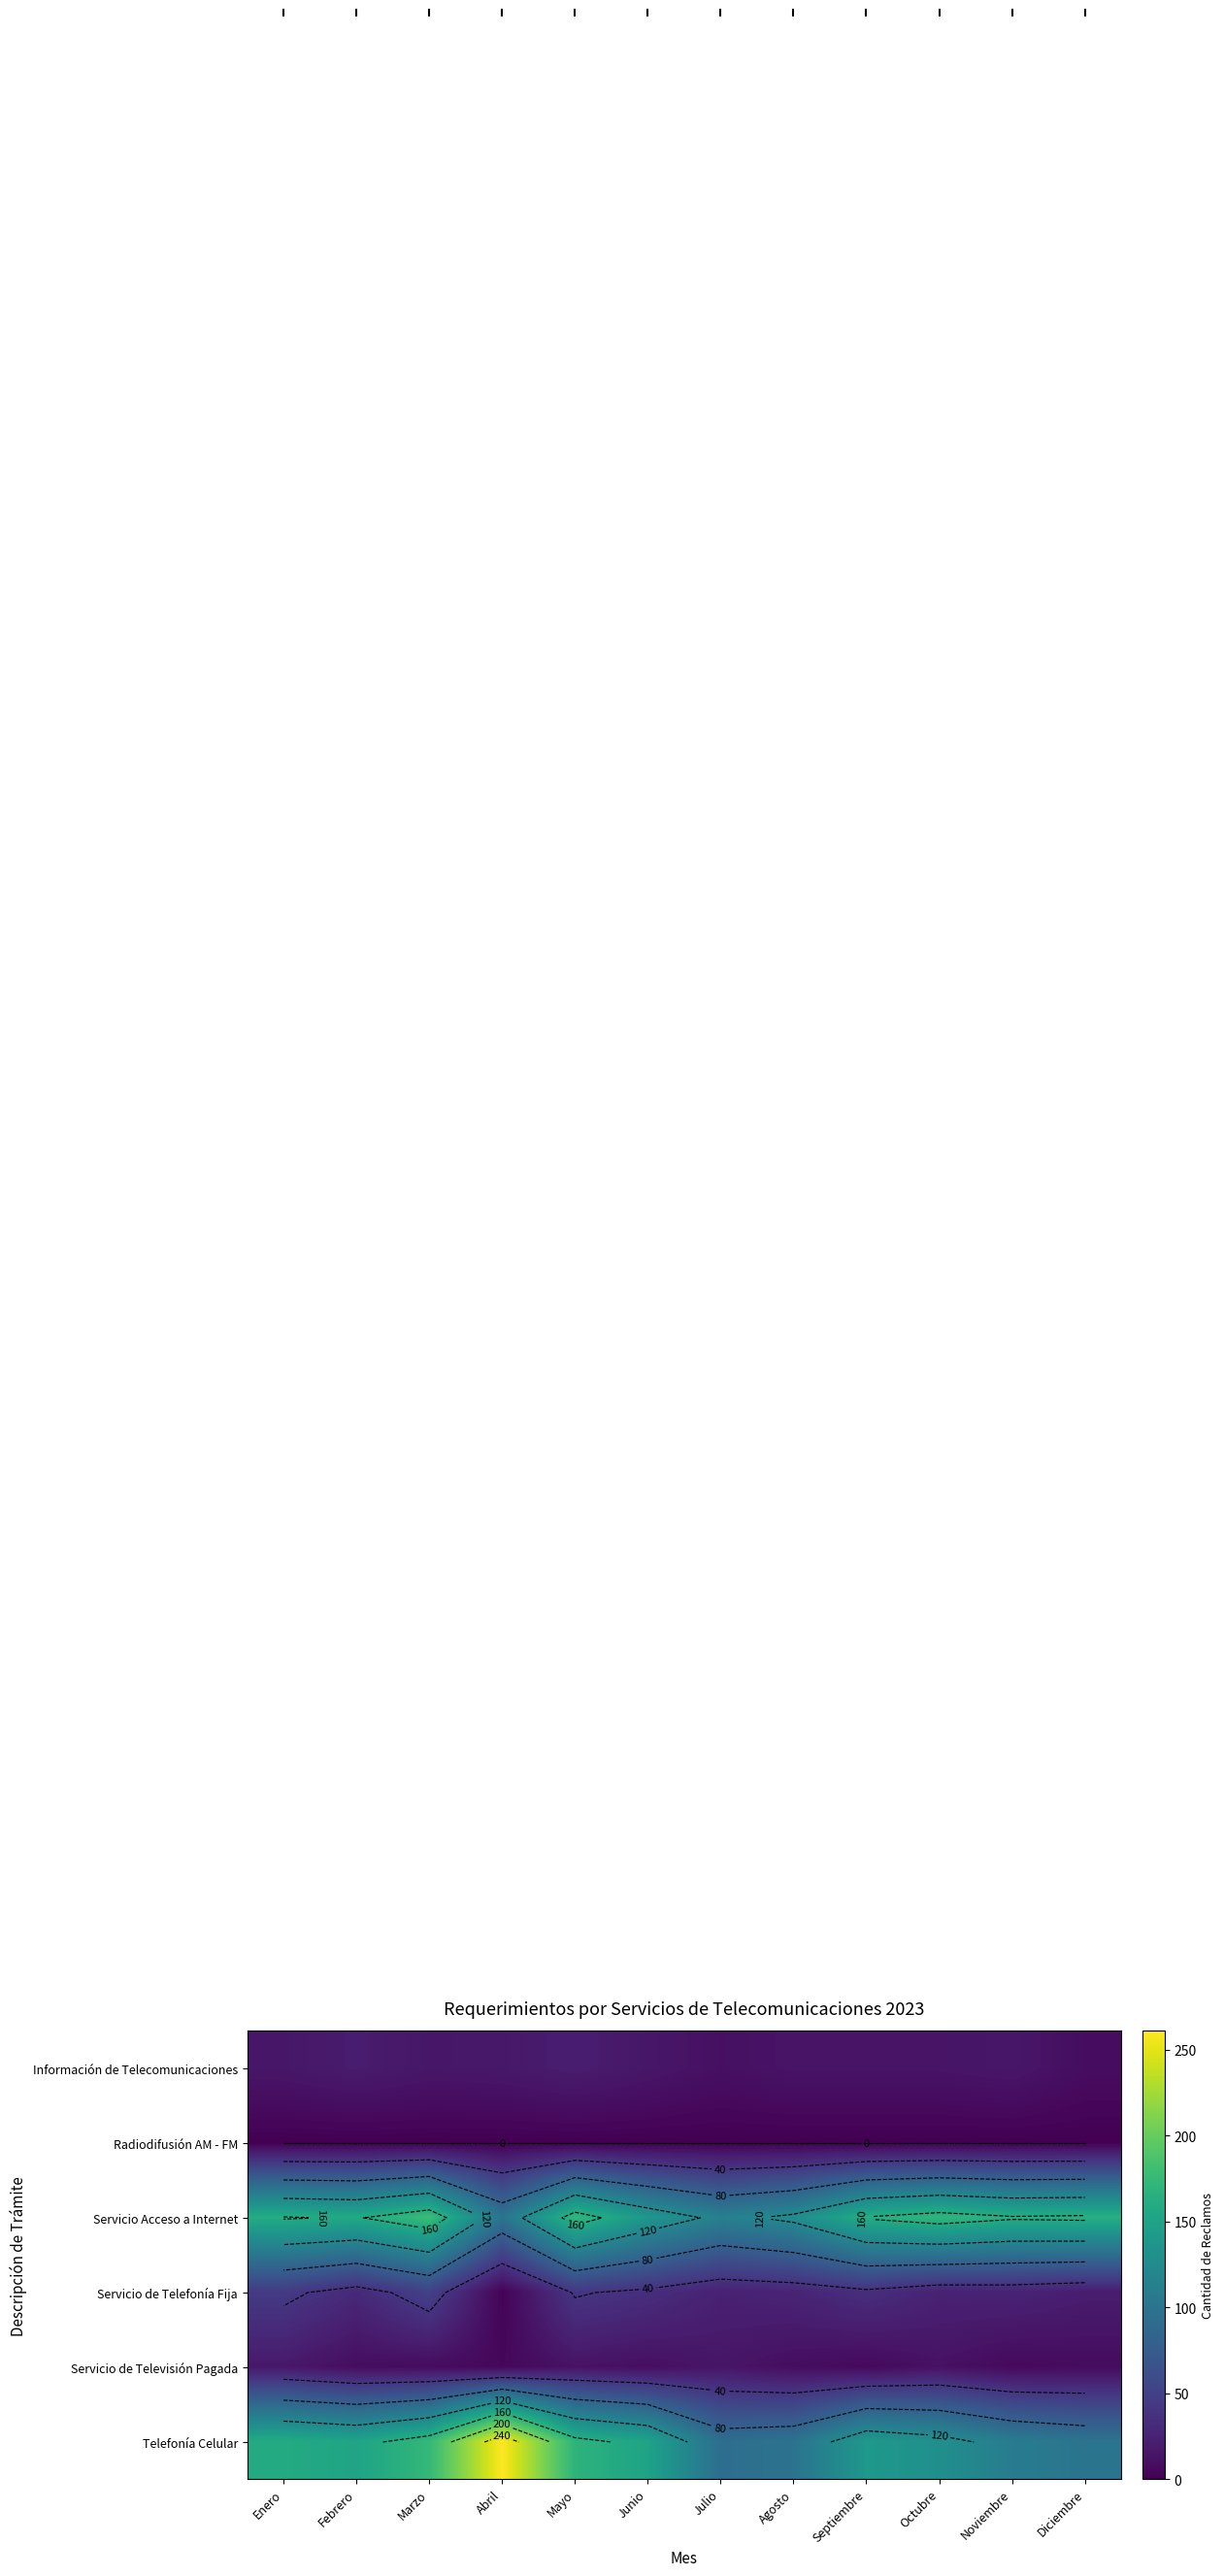

How many series are shown in this chart?

6